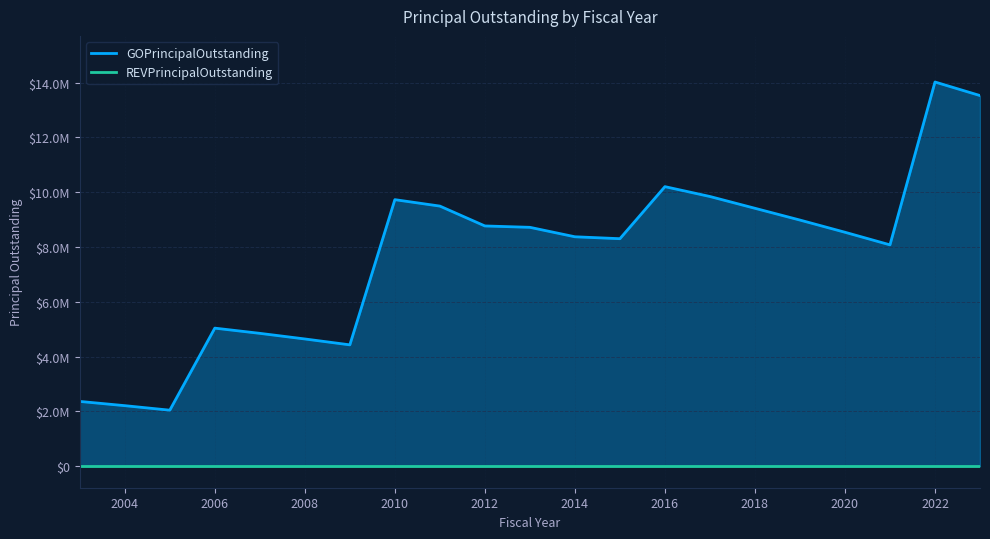

Is it true that REVPrincipalOutstanding equals 0 at 2022?

True